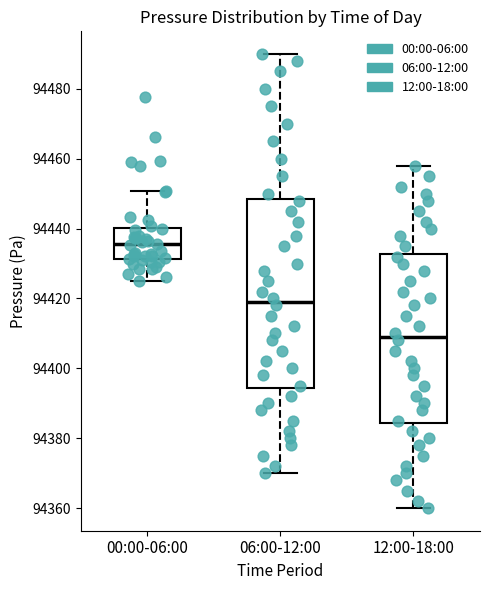

Reading left to right, read every box against the y-axis: the position of its median line, the range the box covers, and the ends of its whiskers. The values are not printed on the chart, so give them approximately, as read against the axis.

00:00-06:00: median 94436, box 94432 to 94440, whiskers 94426 to 94450
06:00-12:00: median 94420, box 94394 to 94448, whiskers 94370 to 94490
12:00-18:00: median 94410, box 94384 to 94432, whiskers 94360 to 94458